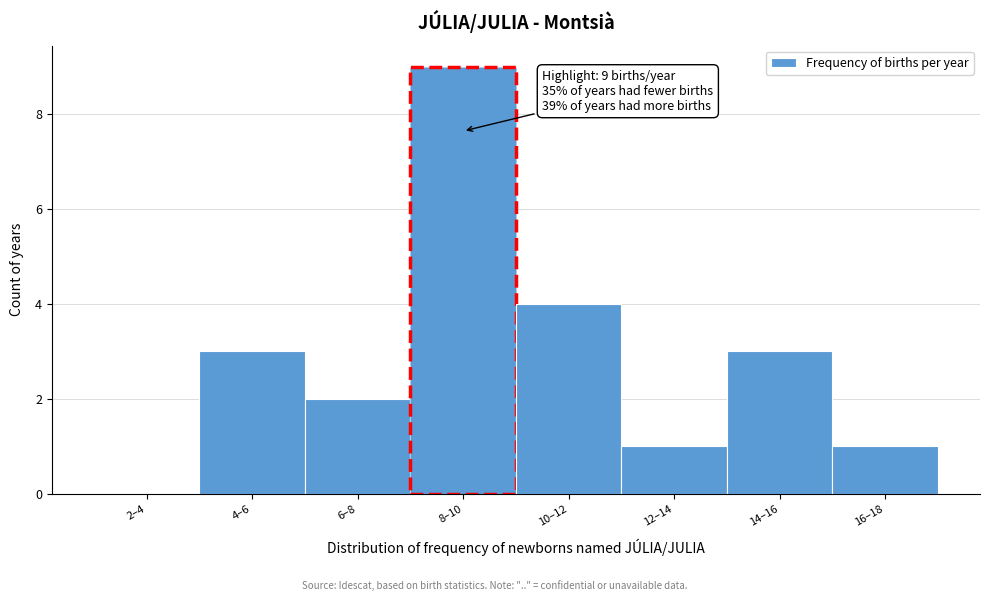

Reading left to right, list all the values displayed in this chart.

2–4=0	4–6=3	6–8=2	8–10=9	10–12=4	12–14=1	14–16=3	16–18=1